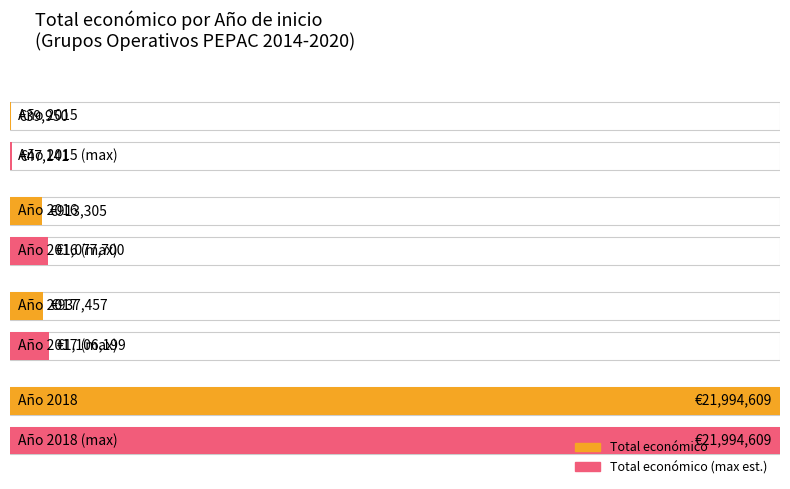

The chart shows a value of 19950 at 2015. True or false?

True